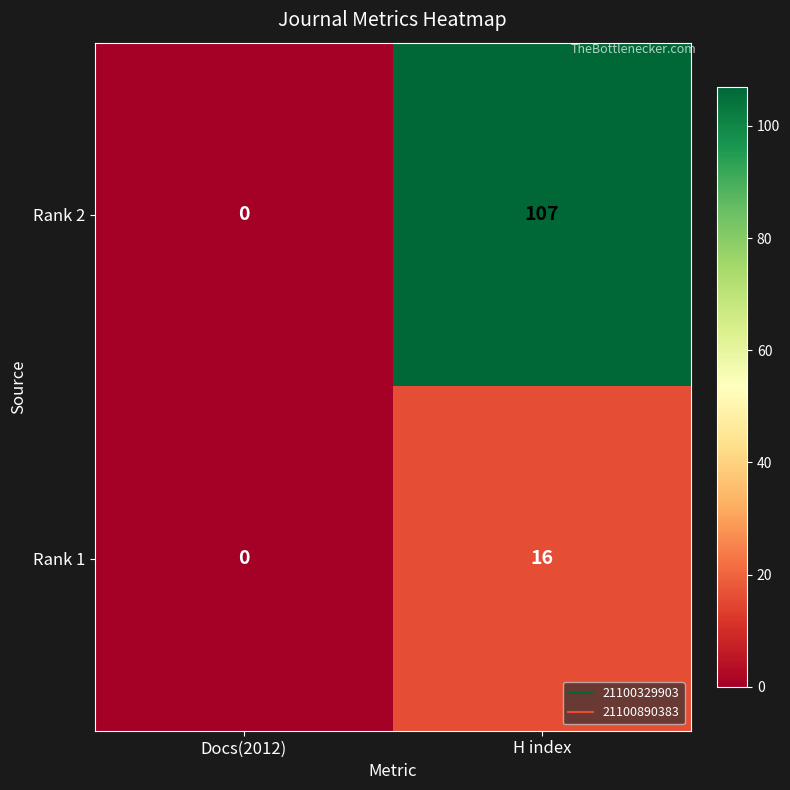

Which series has the widest spread of values?

Rank 2